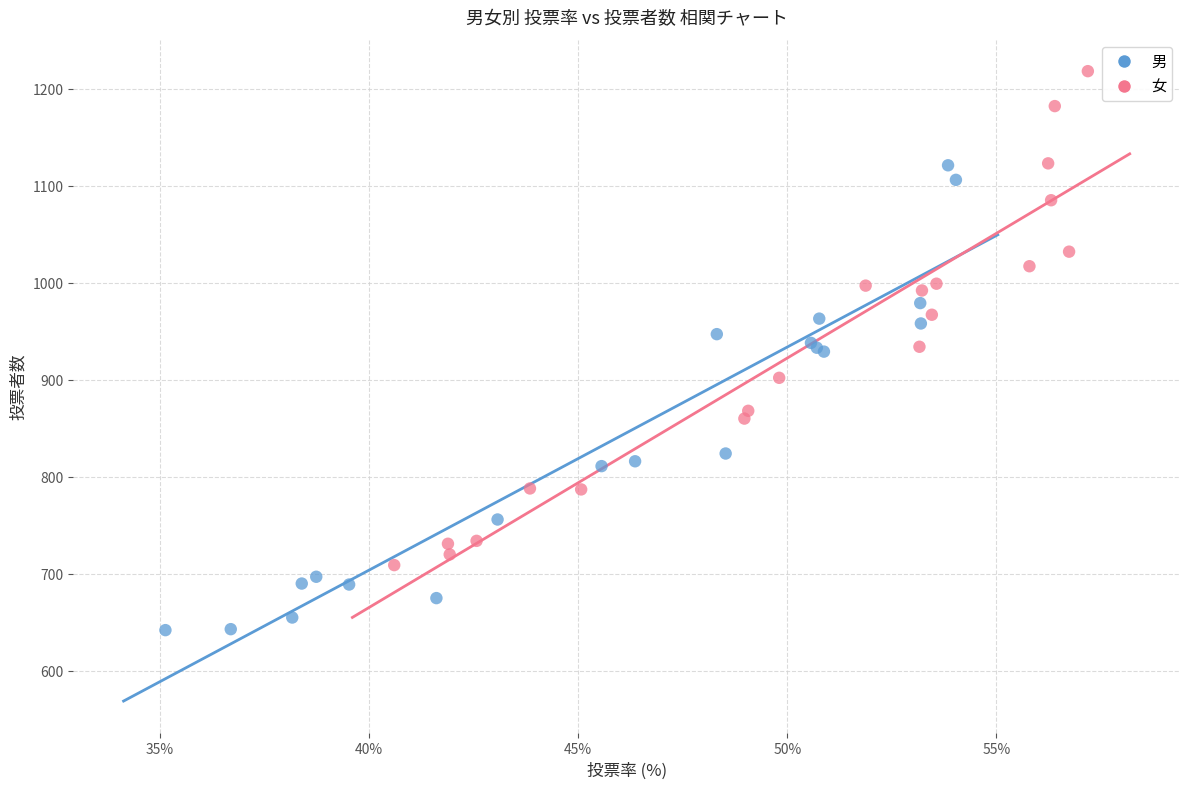

Which series reaches the minimum Y coordinate?

男